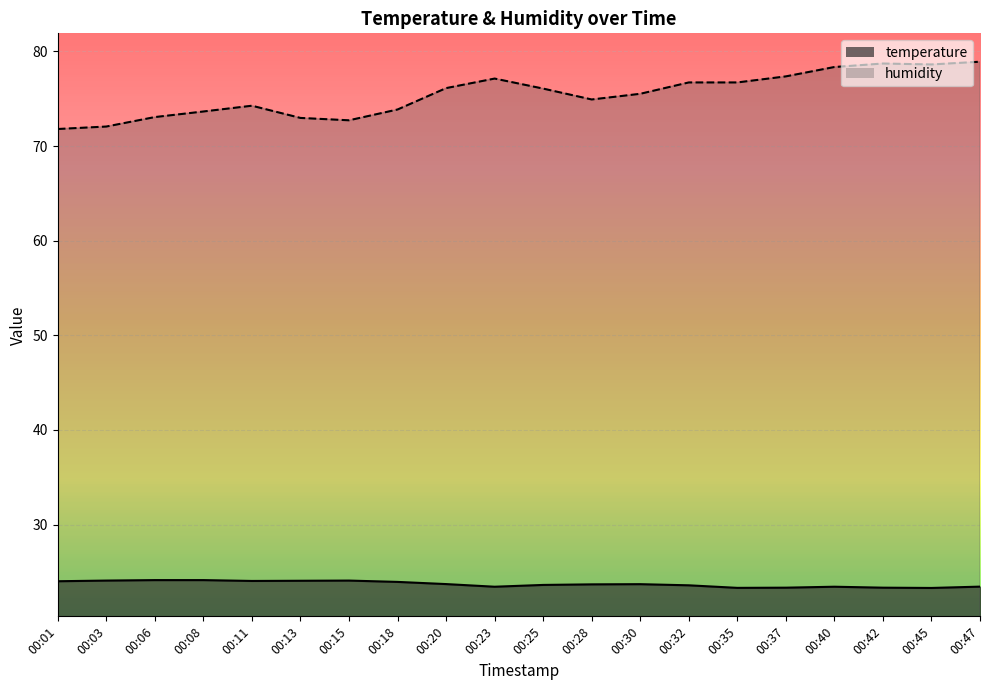

List the series in order of their peak value, lowest first.

temperature, humidity